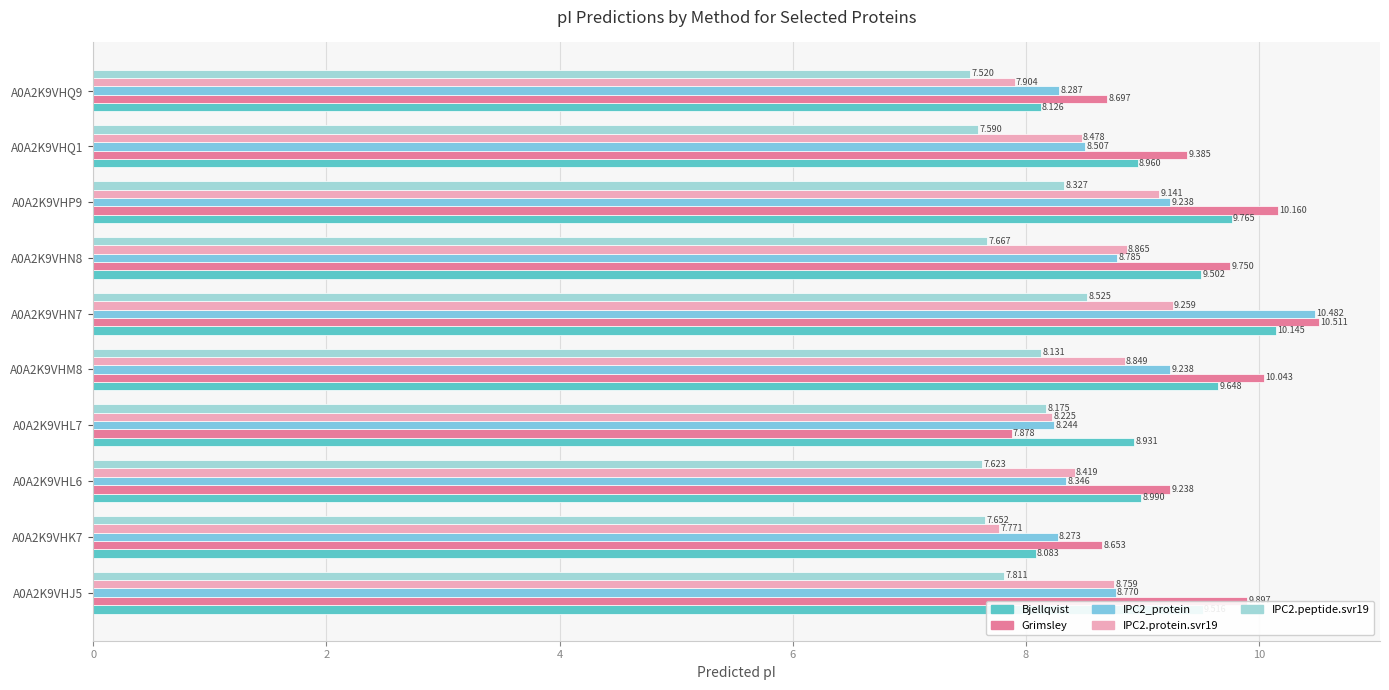

What is the maximum value for IPC2.protein.svr19?

9.3